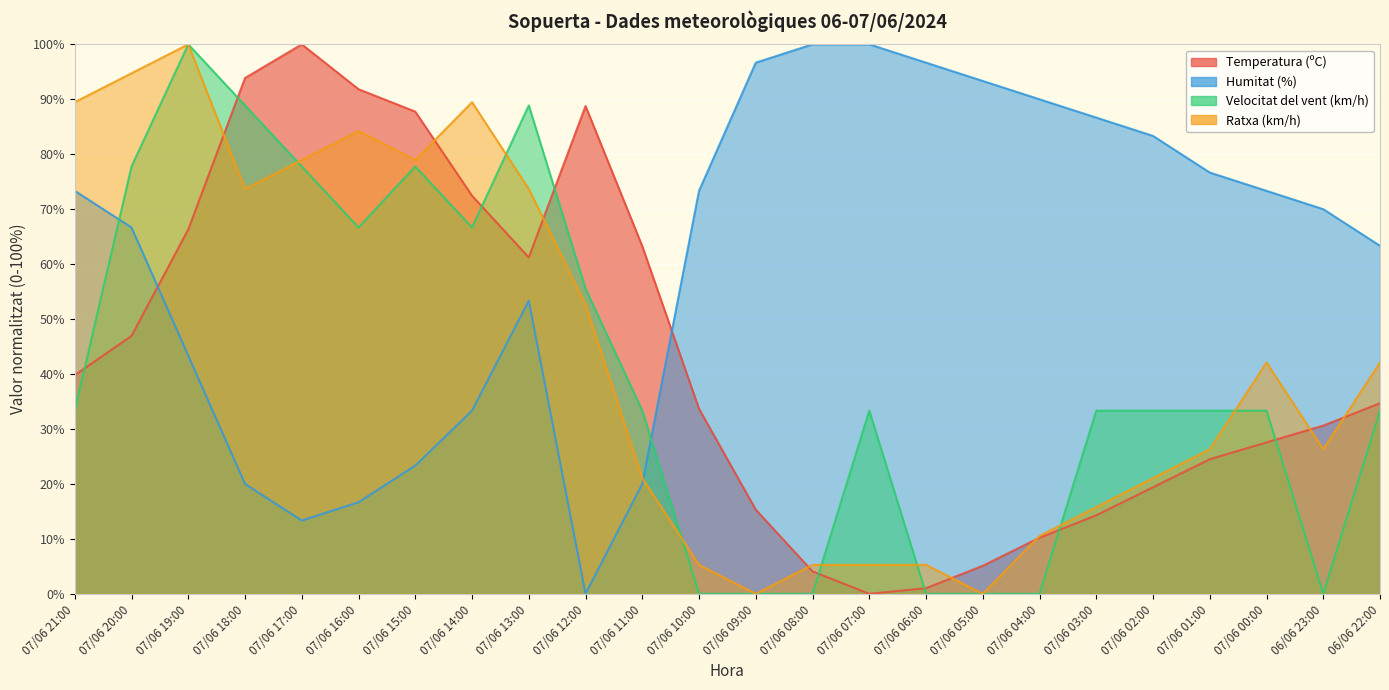

What is the label of the 11th point from the left?

07/06 11:00